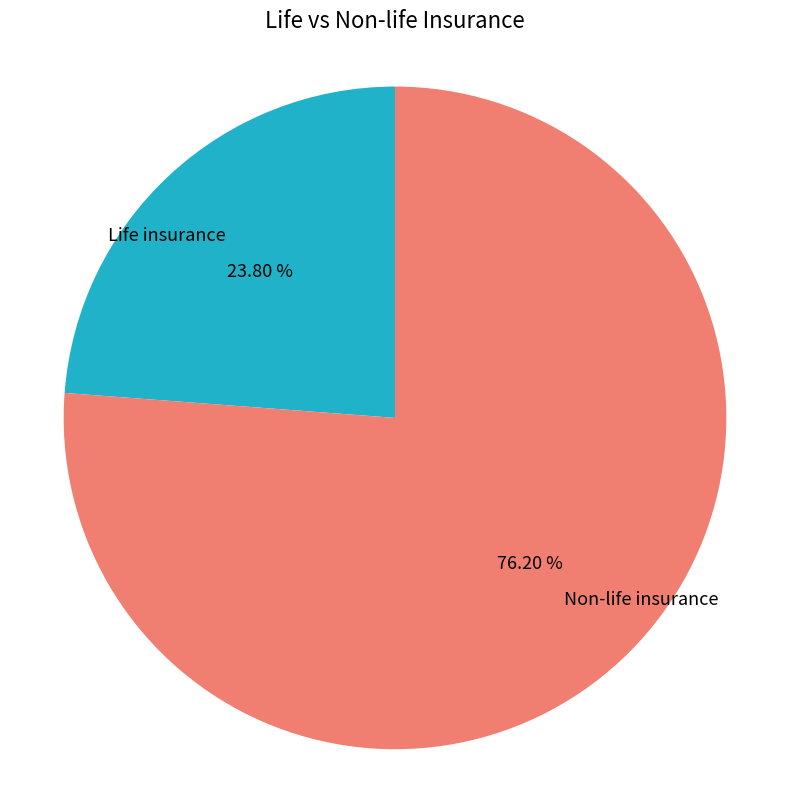

Is there any slice that represents more than half of the pie?

Yes